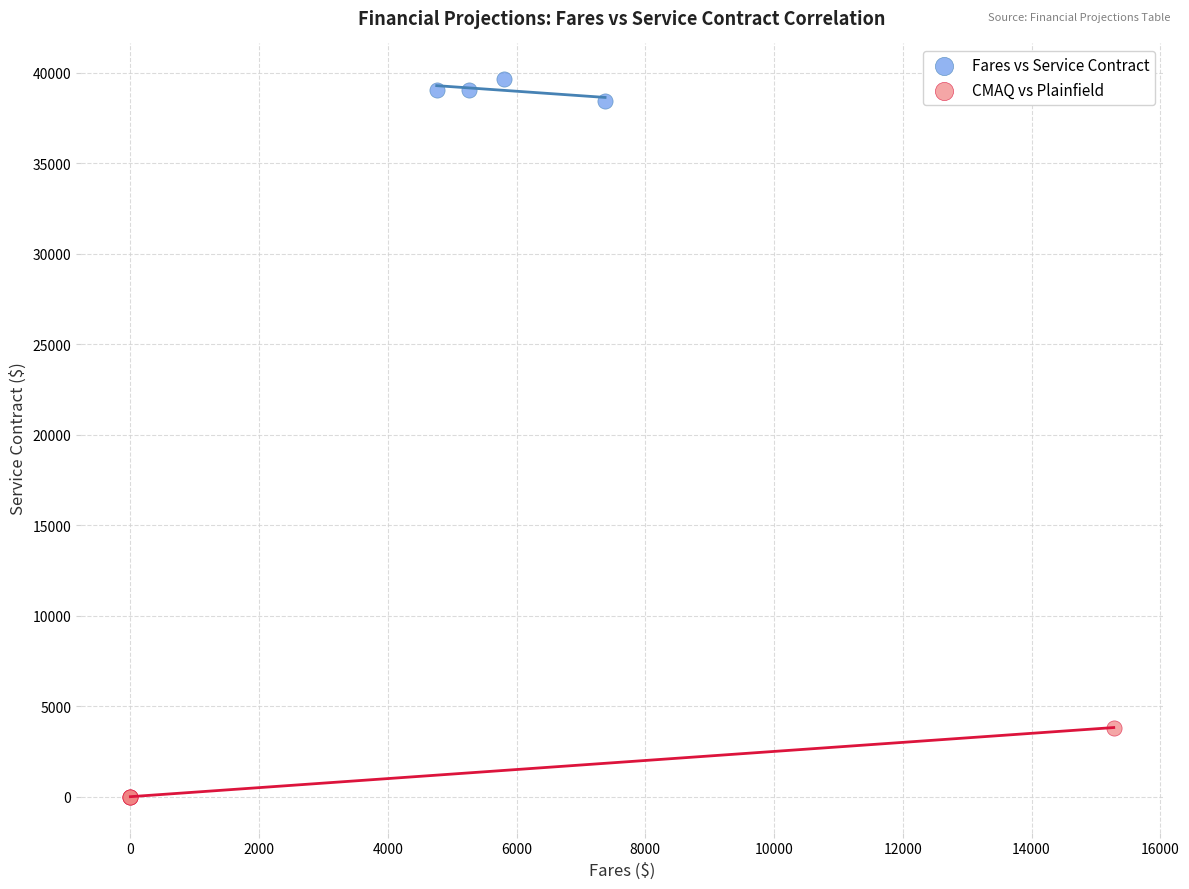

Which series reaches the minimum Y coordinate?

CMAQ vs Plainfield